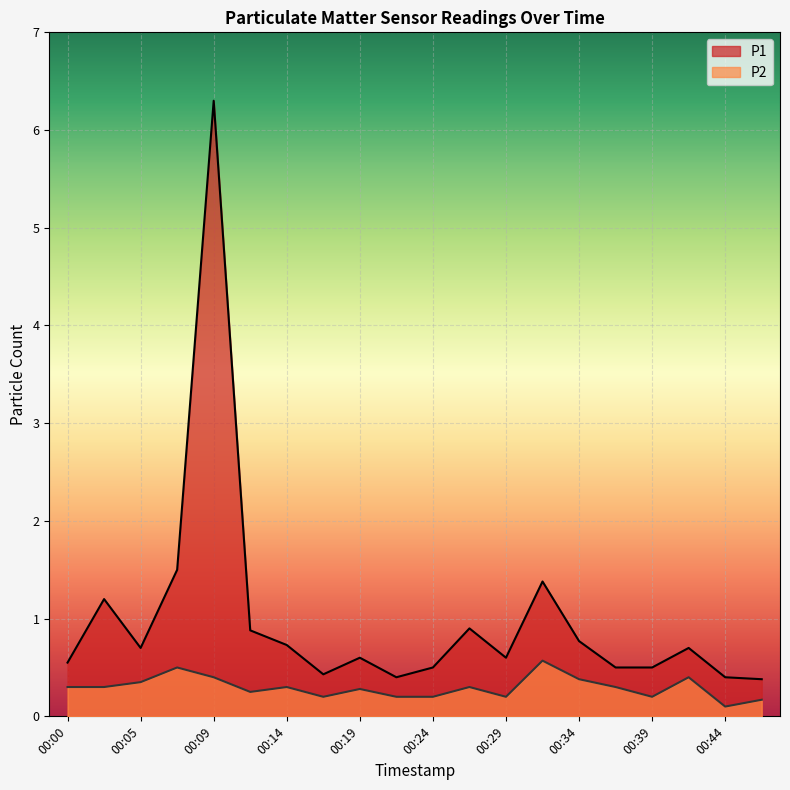

At which label does P2 reach its peak?

00:32